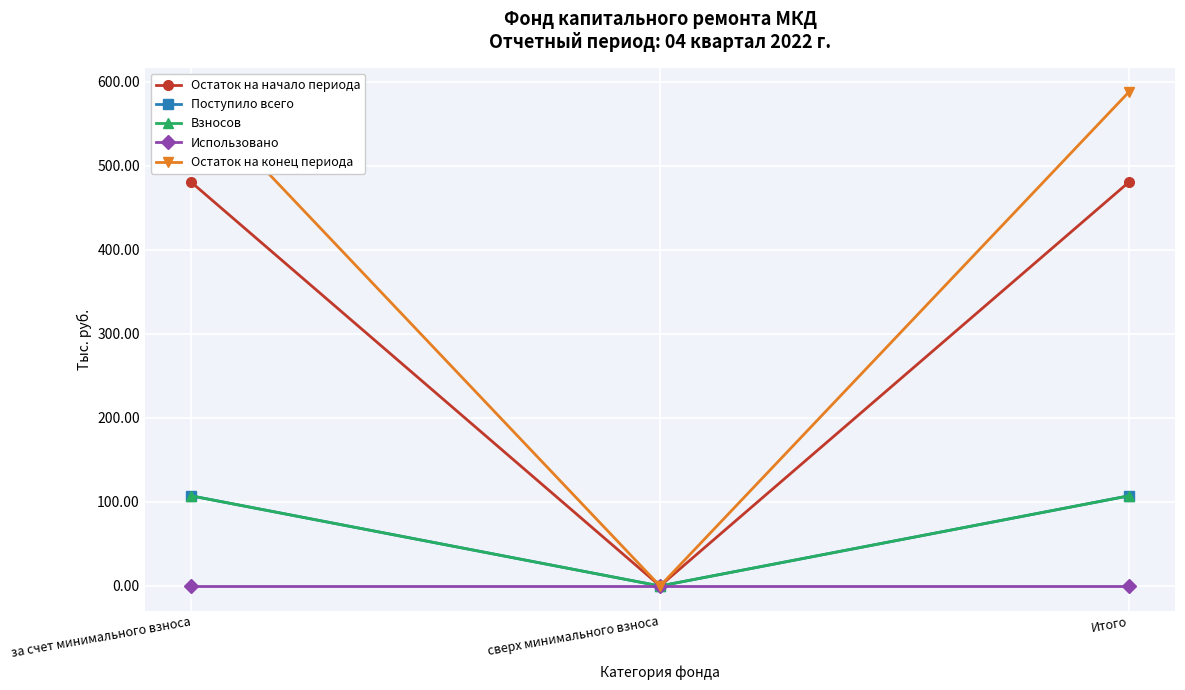

Is it true that Остаток на начало периода equals 0.0 at сверх минимального взноса?

True